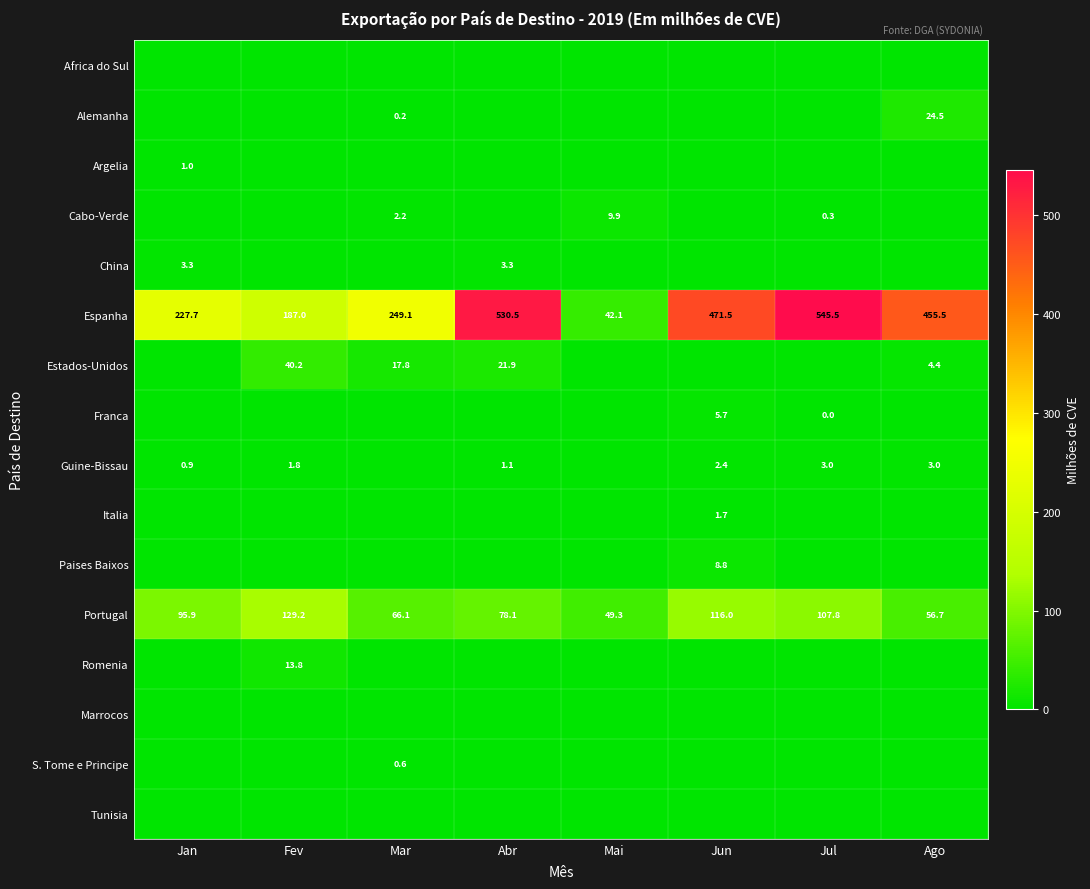

At how many categories does at least one series exceed 510?

2